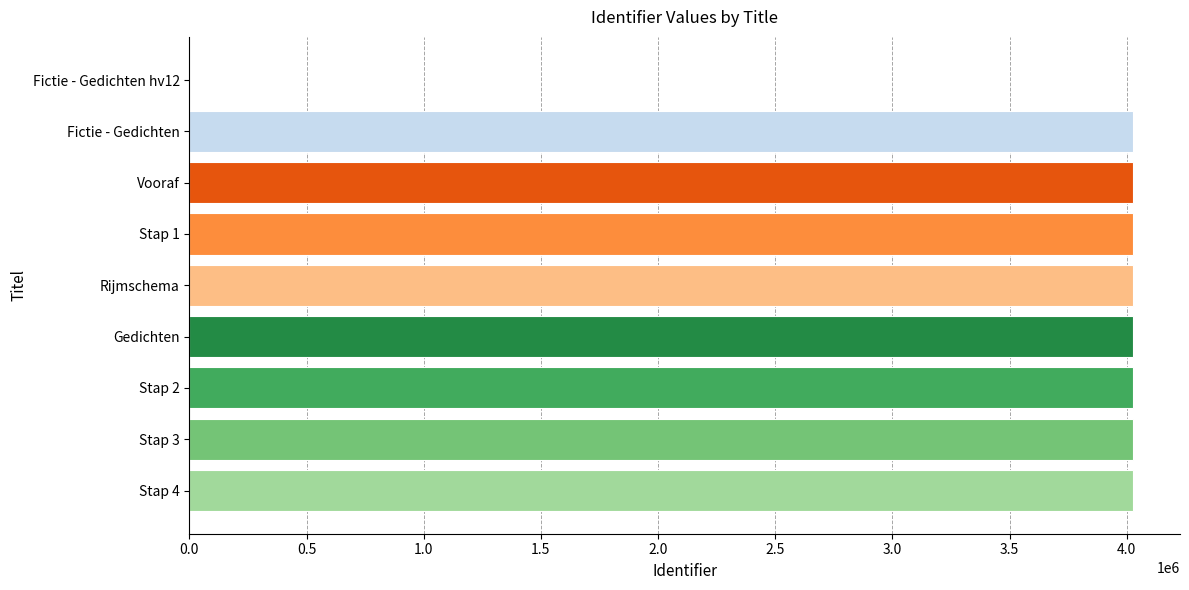

How many data points does each series have?

9